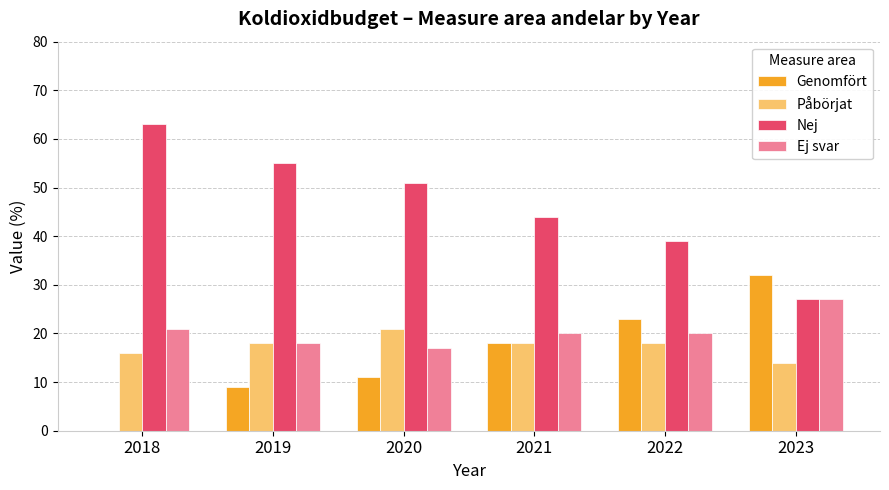

How many categories are shown in the chart?

6